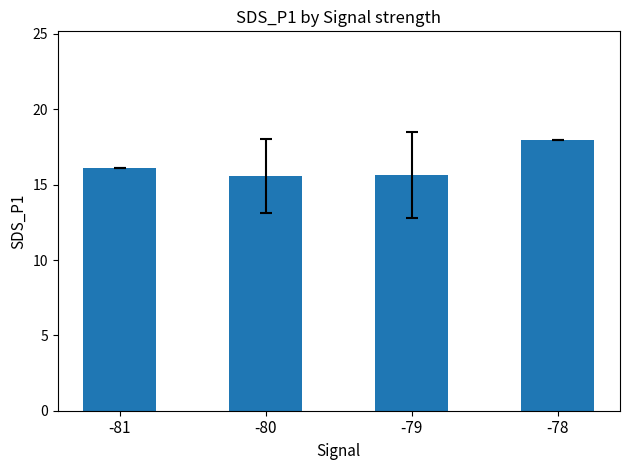

What is the value of the 2nd bar from the left?

15.6